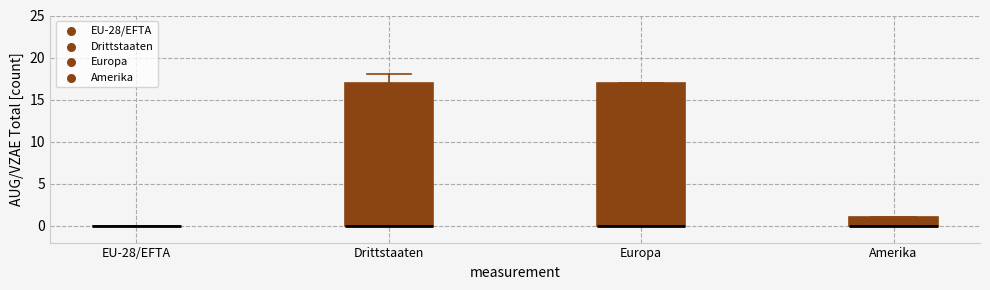

Reading left to right, transcribe this box plot: for each box, give where its median line is, the range the box spans, and where its two whiskers end, as read against the y-axis. The values are not printed on the chart, so give them approximately, as read against the axis.

EU-28/EFTA: box collapsed to a line at 0, whiskers 0 to 0
Drittstaaten: median 0 (drawn on the box's lower edge), box 0 to 17, whiskers 0 to 18
Europa: median 0 (drawn on the box's lower edge), box 0 to 17, whiskers 0 to 17
Amerika: median 0 (drawn on the box's lower edge), box 0 to 1, whiskers 0 to 1